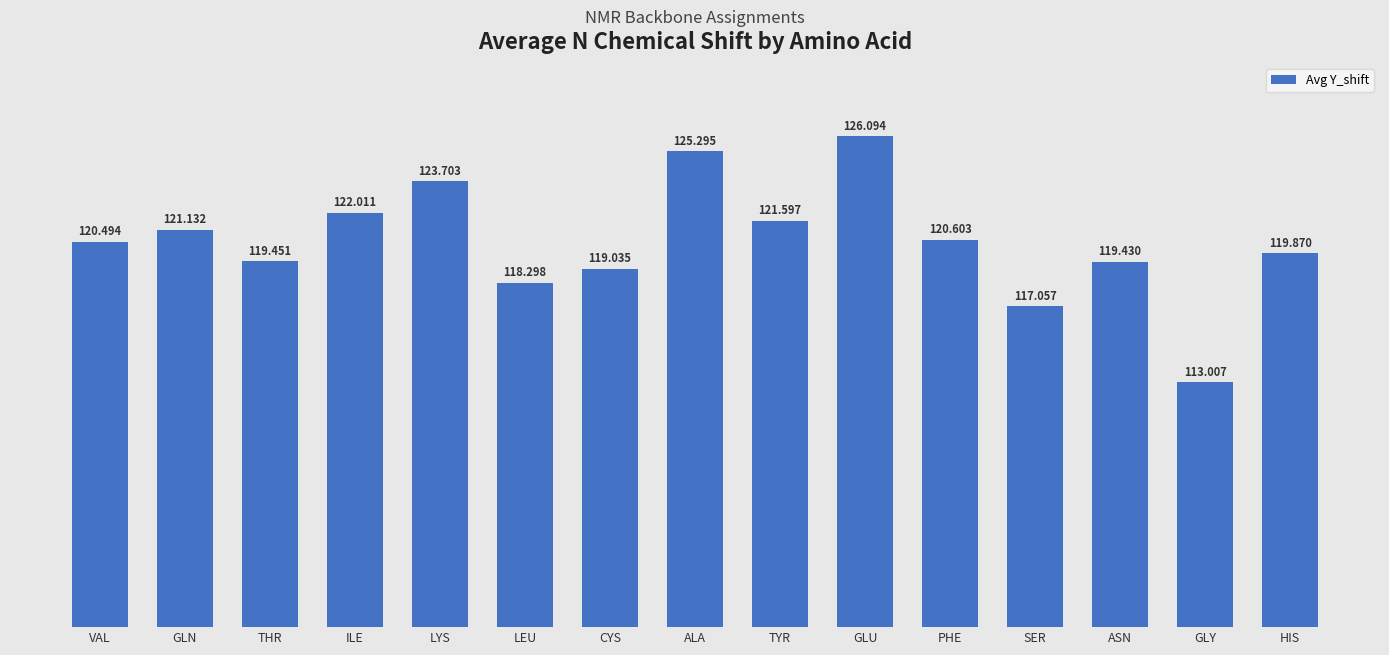

Reading left to right, transcribe all the data shown in this chart.

VAL=120.5	GLN=121.1	THR=119.5	ILE=122.0	LYS=123.7	LEU=118.3	CYS=119.0	ALA=125.3	TYR=121.6	GLU=126.1	PHE=120.6	SER=117.1	ASN=119.4	GLY=113.0	HIS=119.9